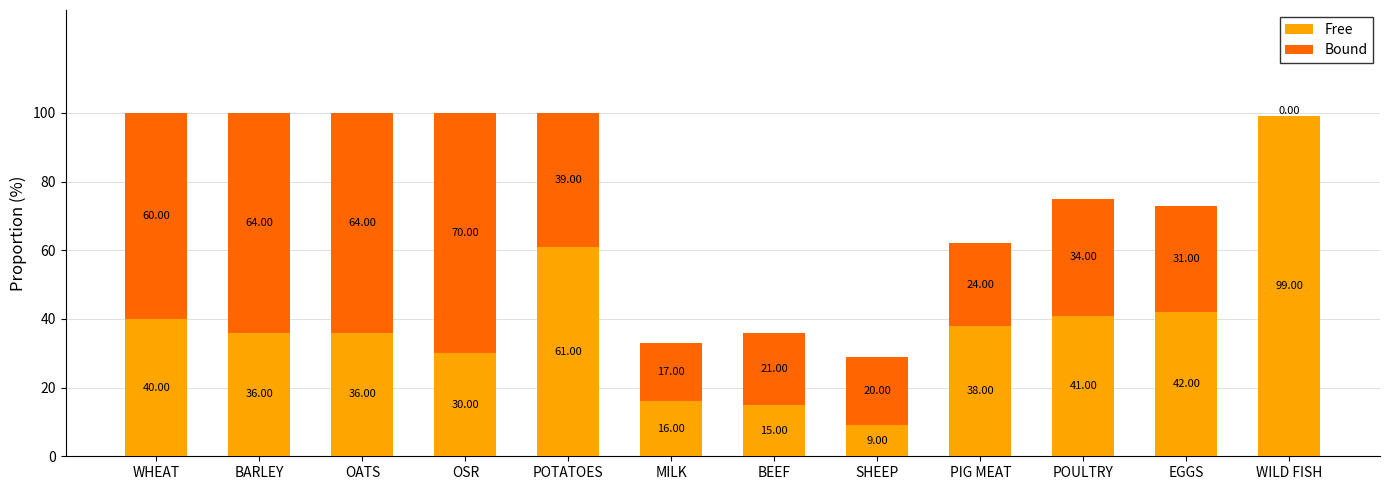

Which category has the highest value in the Free series?

WILD FISH